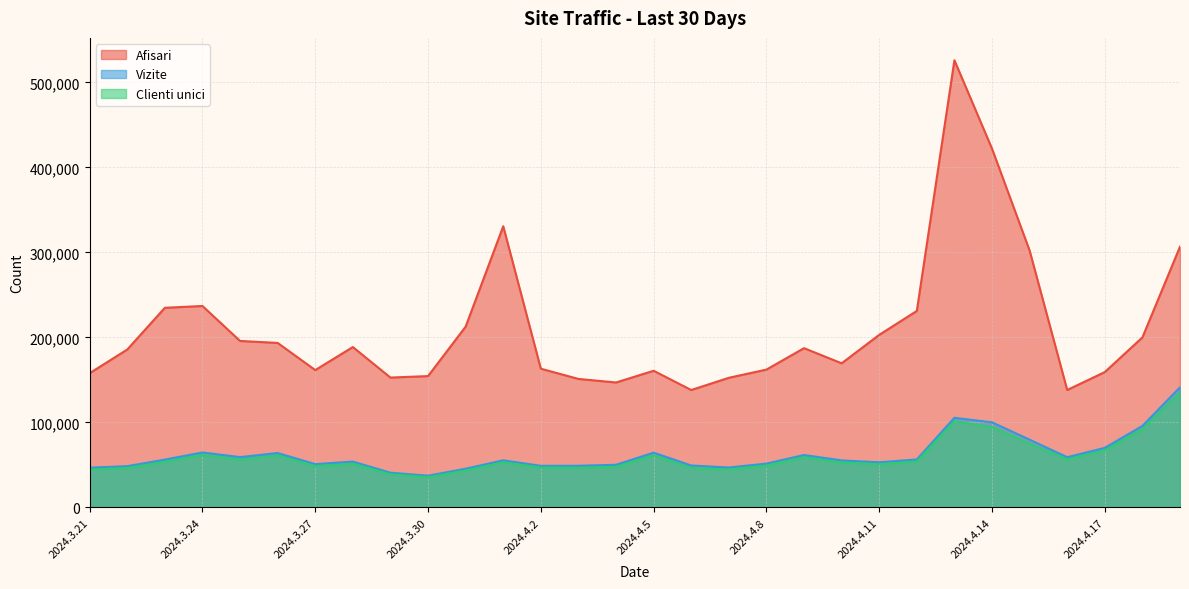

Is it true that Clienti unici equals 38978 at 2024.3.29?

True